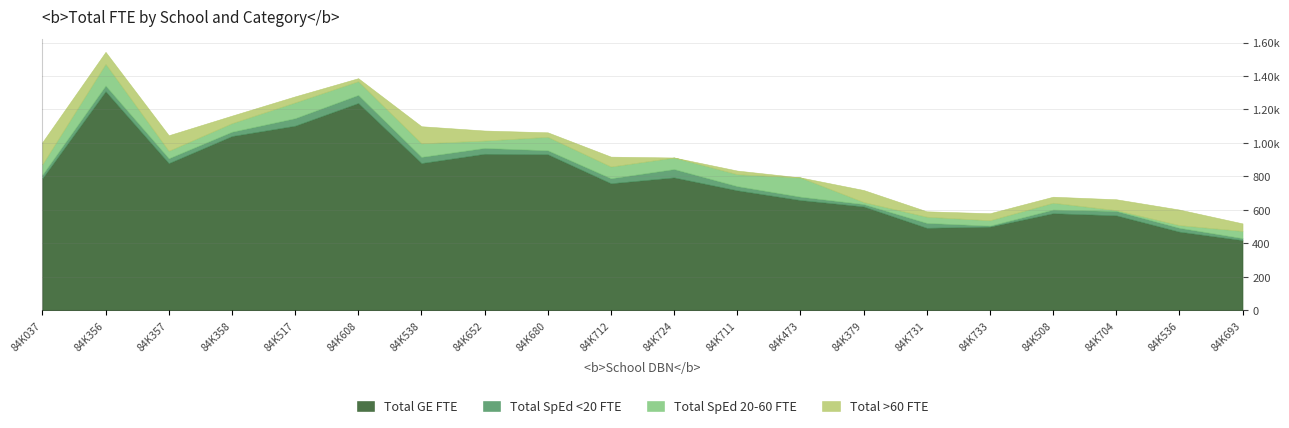

Rank the series by their maximum value, from lowest to highest.

Total SpEd <20 FTE, Total SpEd 20-60 FTE, Total >60 FTE, Total GE FTE